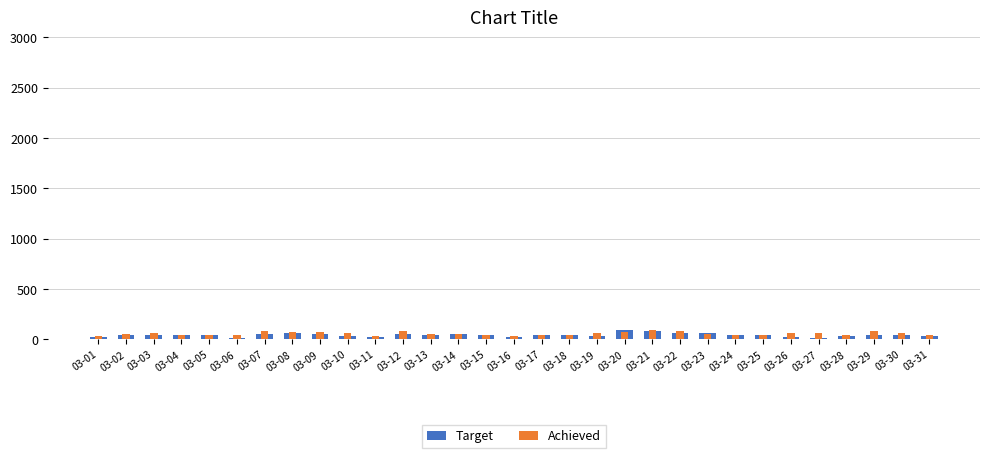

What is the value of the Target bar at the 1st from the left?

20